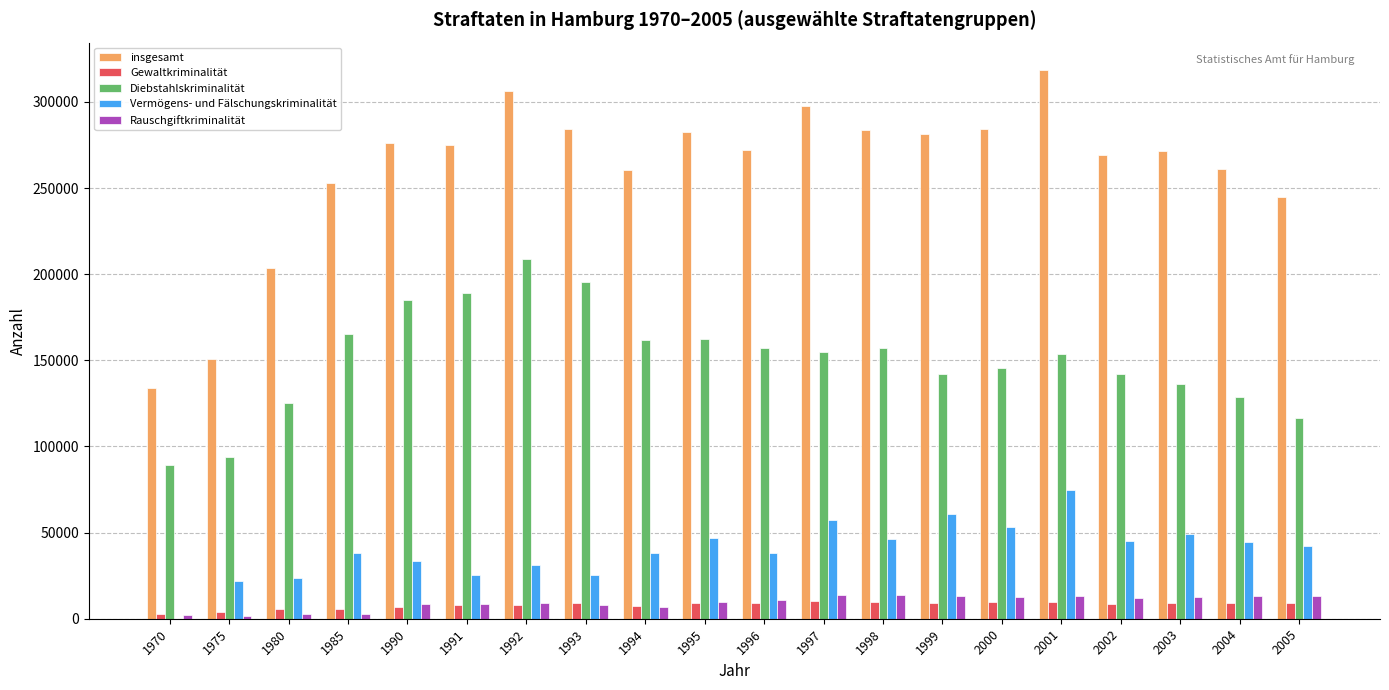

Does the chart contain stacked bars?

No